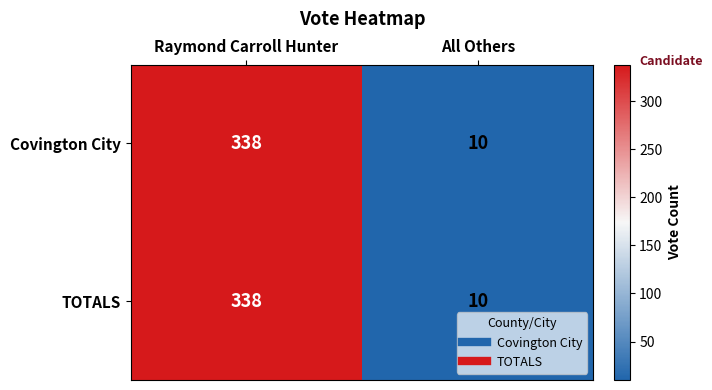

What is the average value of the TOTALS series?

174